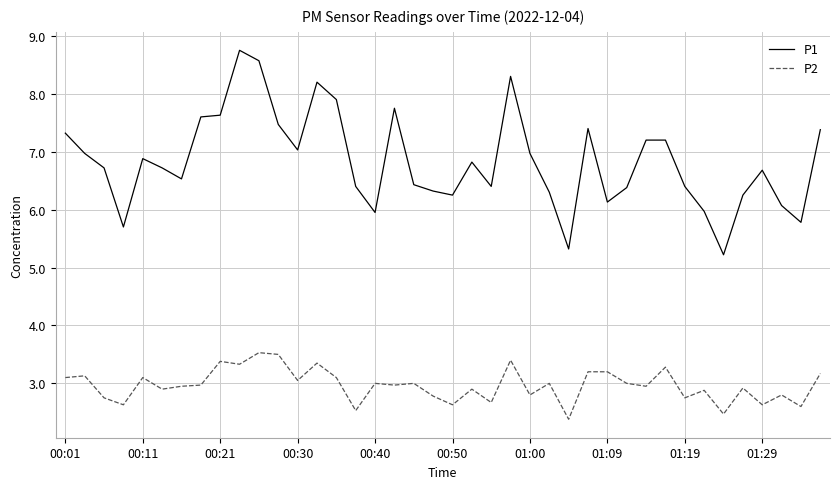

What is the maximum value for P2?

3.5